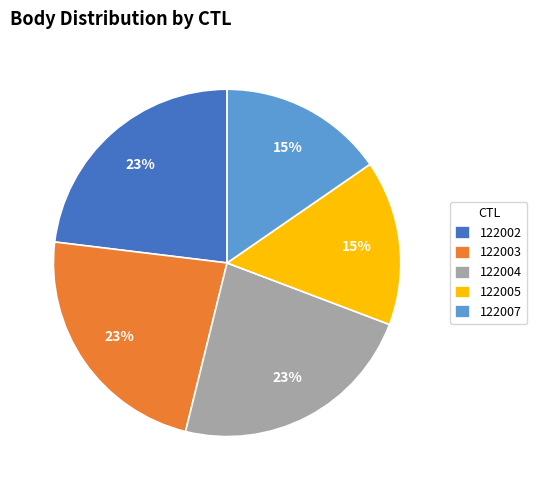

Is 122004 the majority of the pie?

No